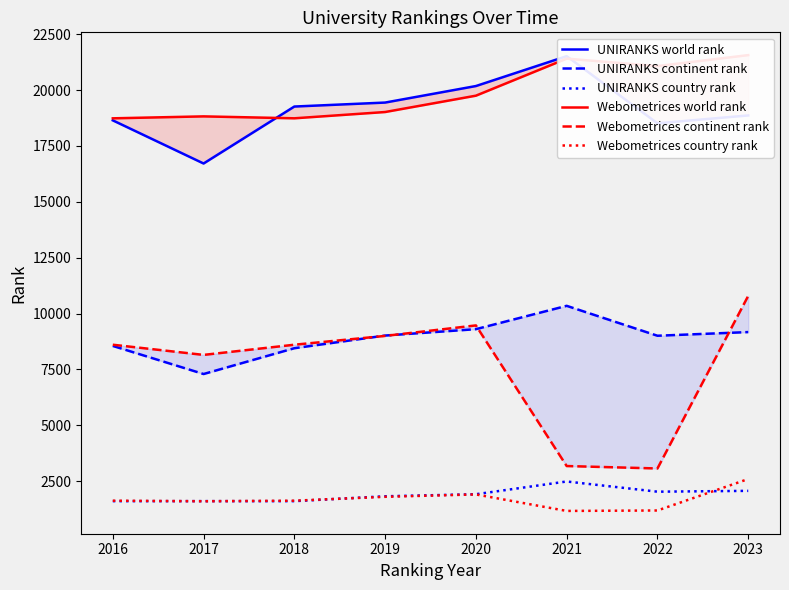

True or false: Webometrices world rank and UNIRANKS country rank cross at least once.

False